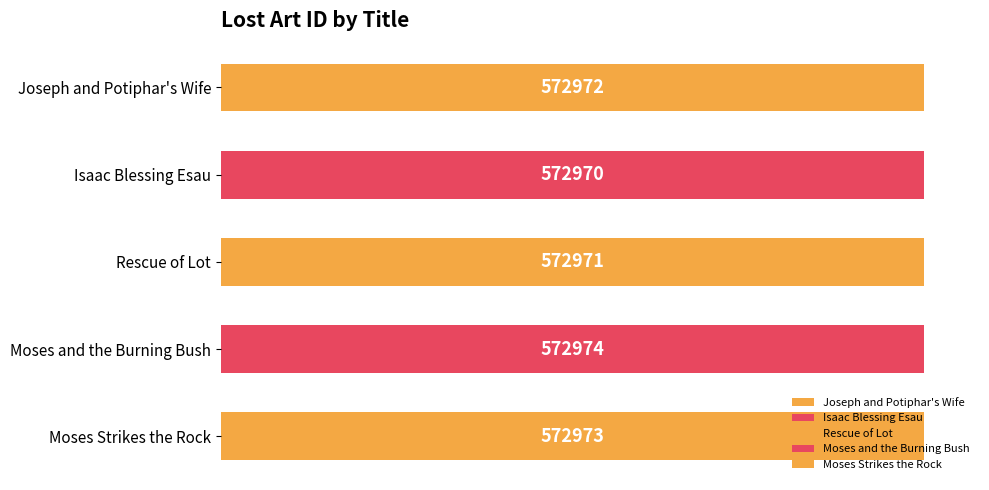

True or false: the data shows 572974 at Moses and the Burning Bush.

True